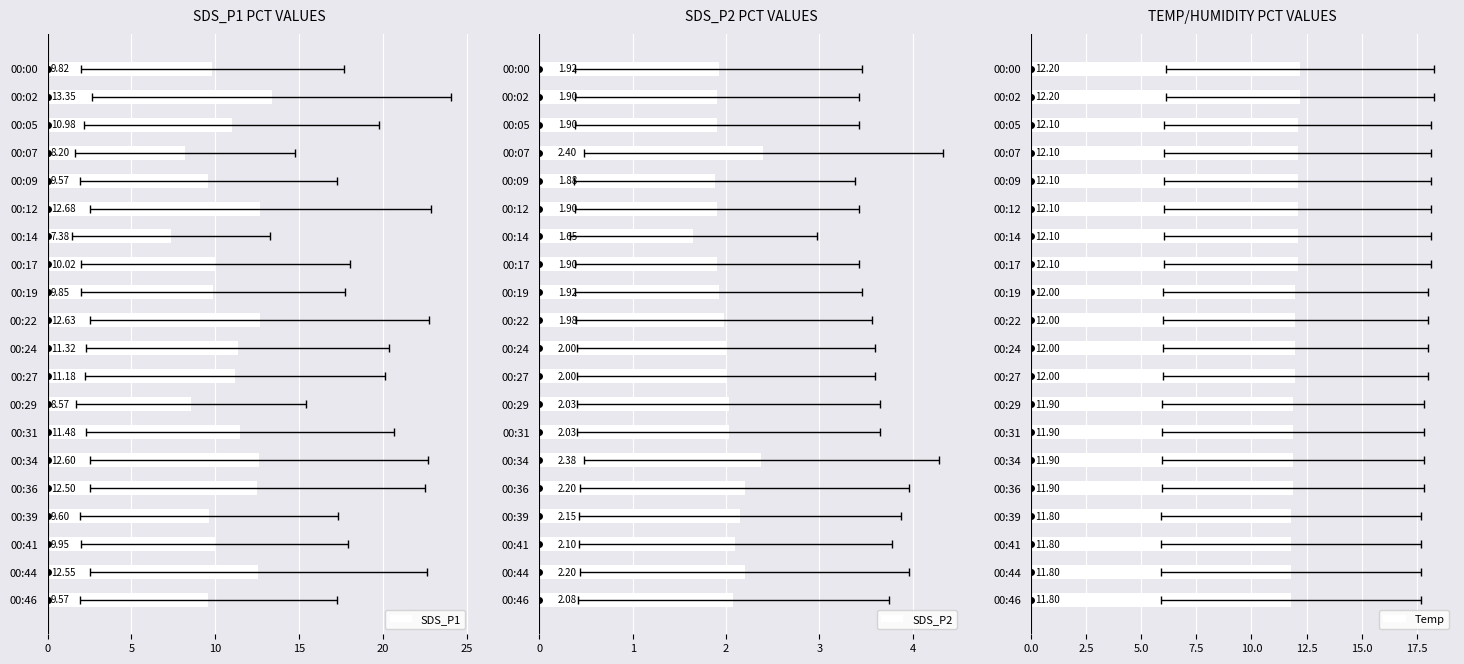

How many categories are shown in the chart?

20